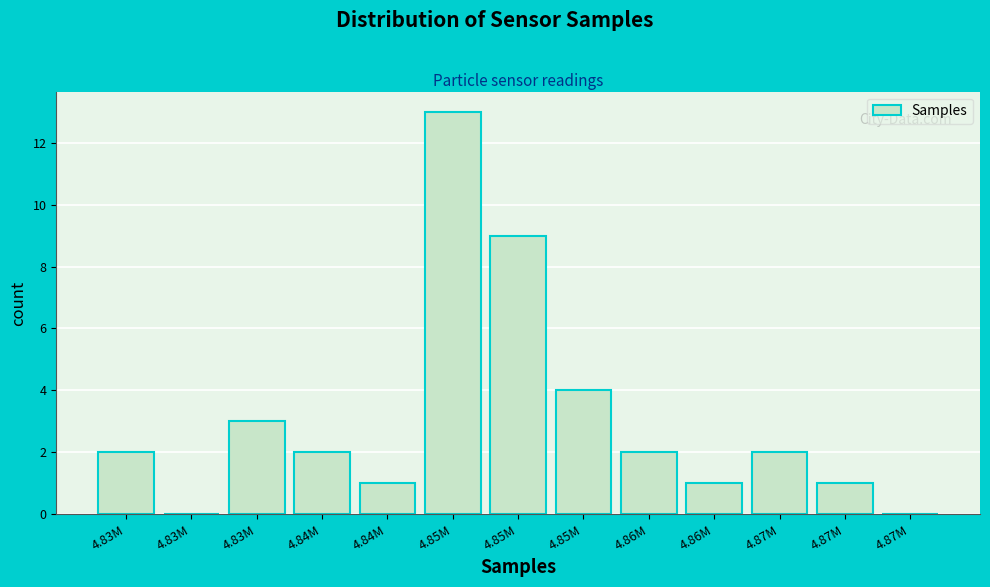

Count the number of categories in the chart.

13